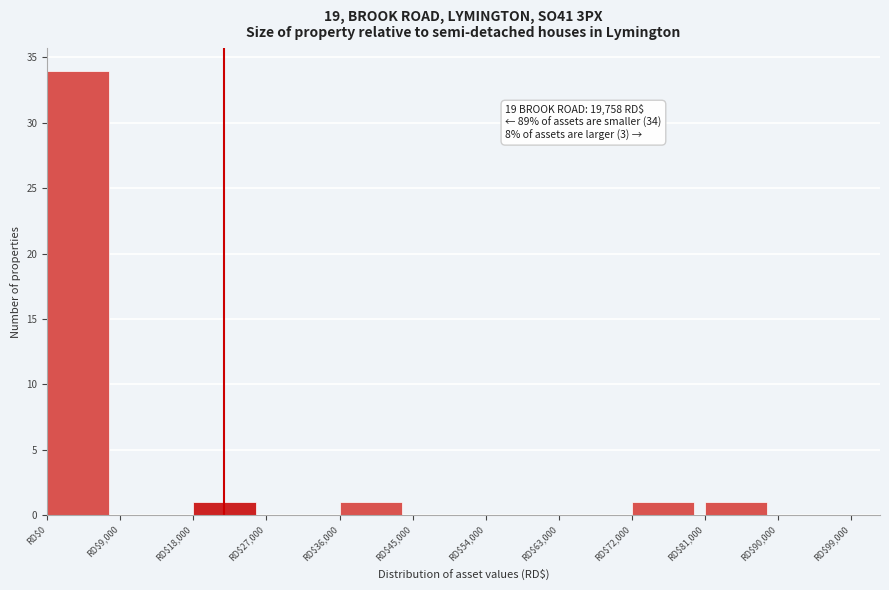

Which range on the x-axis has the tallest bar?

0 to 9000